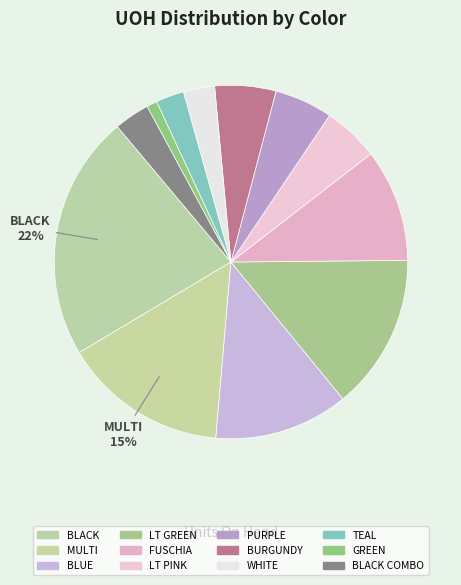

Count the number of slices in the pie.

12